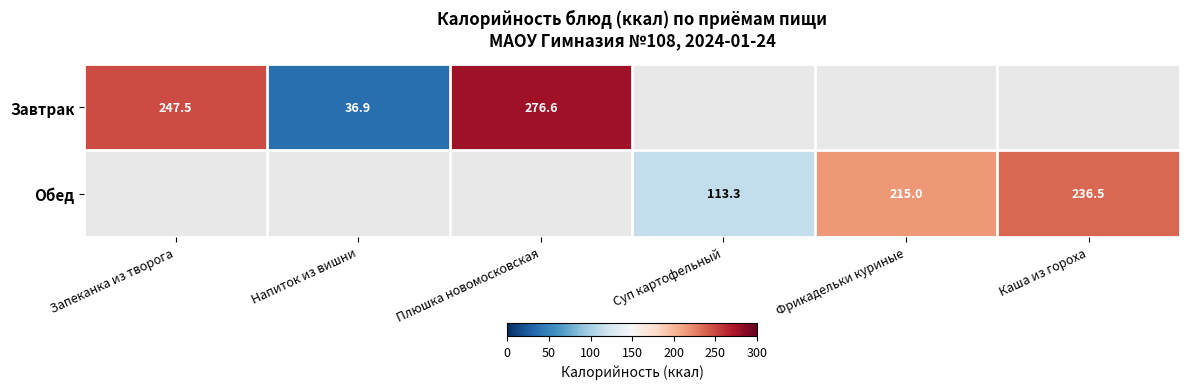

At how many categories does at least one series exceed 144?

4